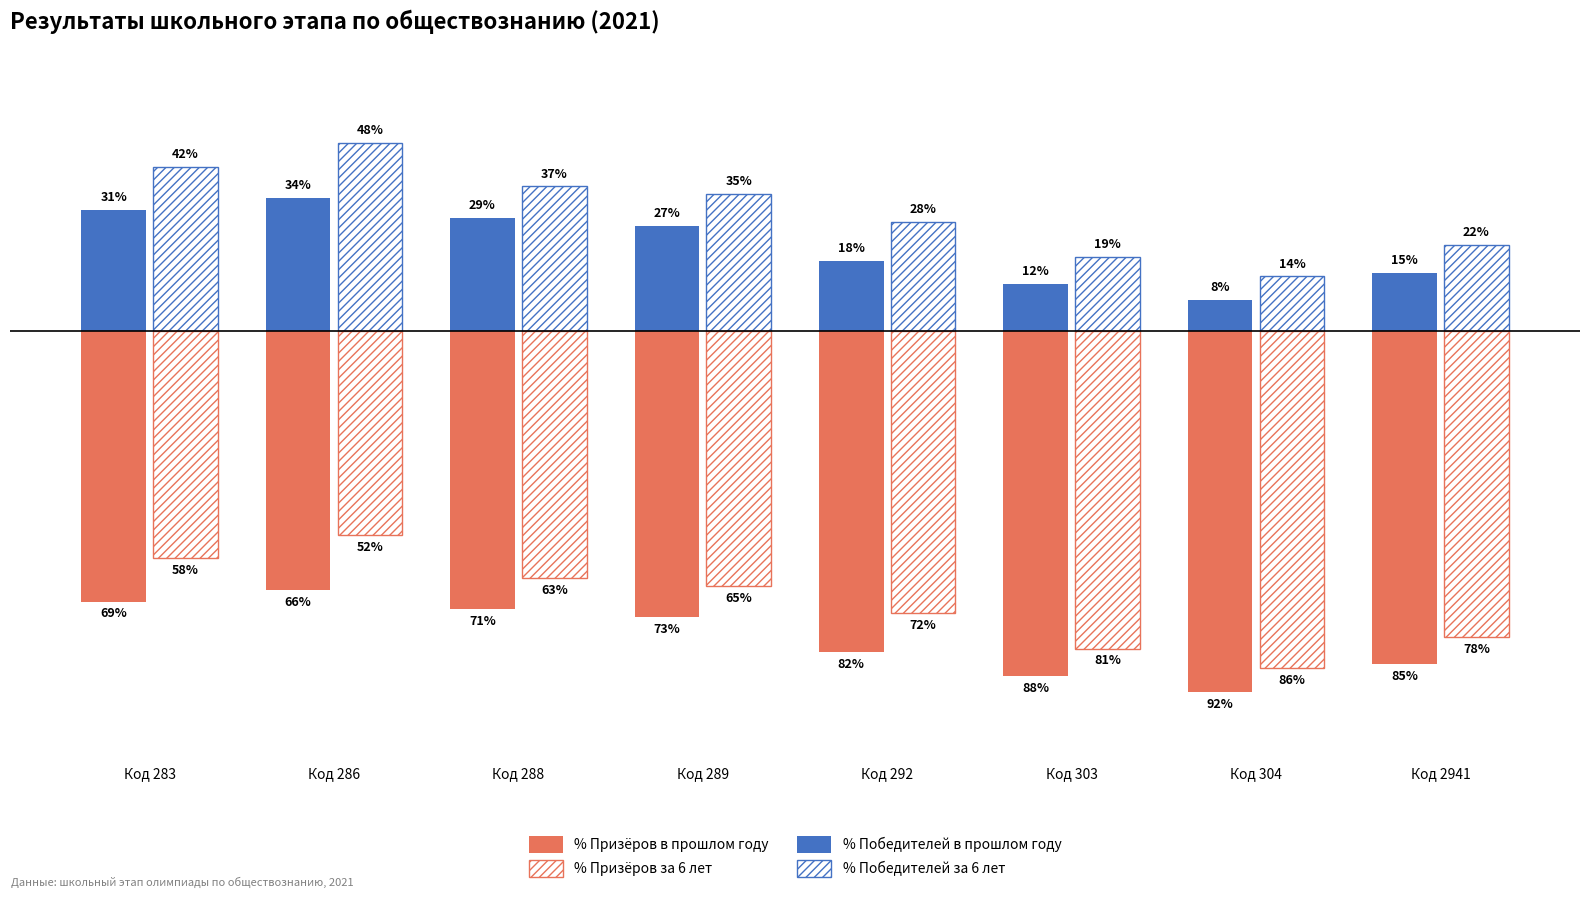

Does the chart contain any negative values?

Yes